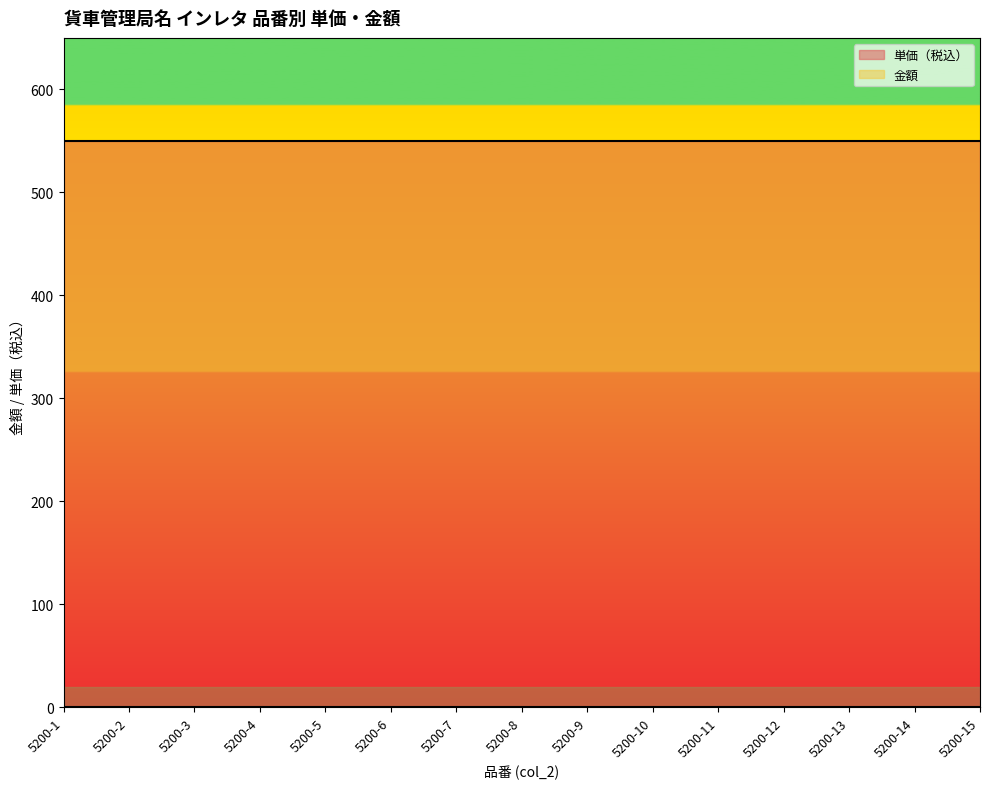

Which has a higher value, 5200-2 or 5200-1?

5200-2